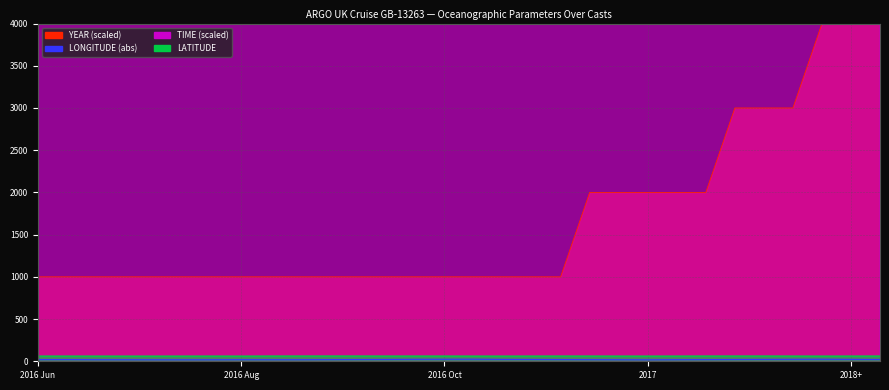

What is the value of the LONGITUDE point at the 13th from the left?

21.2